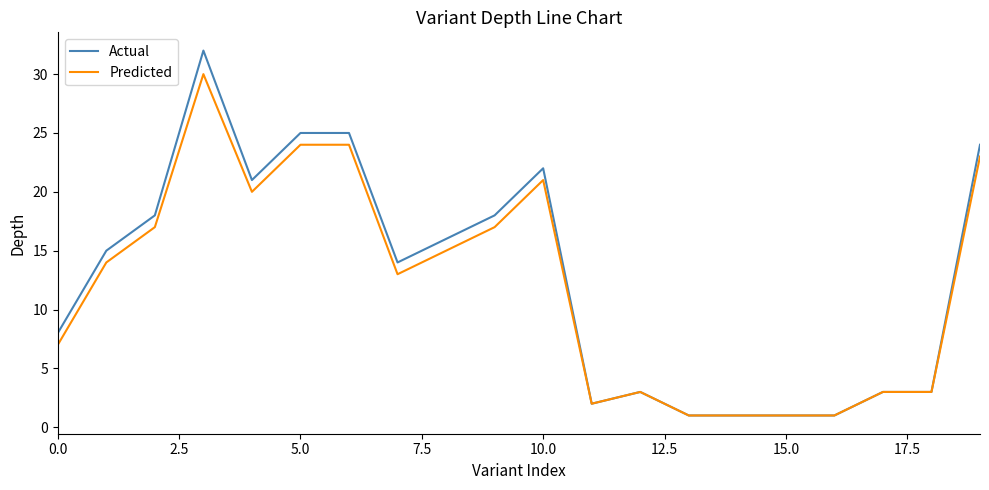

True or false: Actual has more than 2 interior local peaks.

True